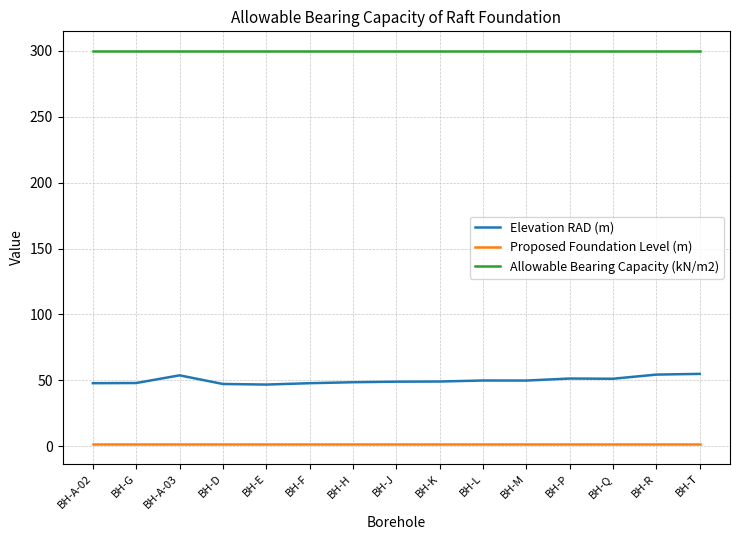

Is it true that Proposed Foundation Level (m) equals 1.5 at BH-G?

True